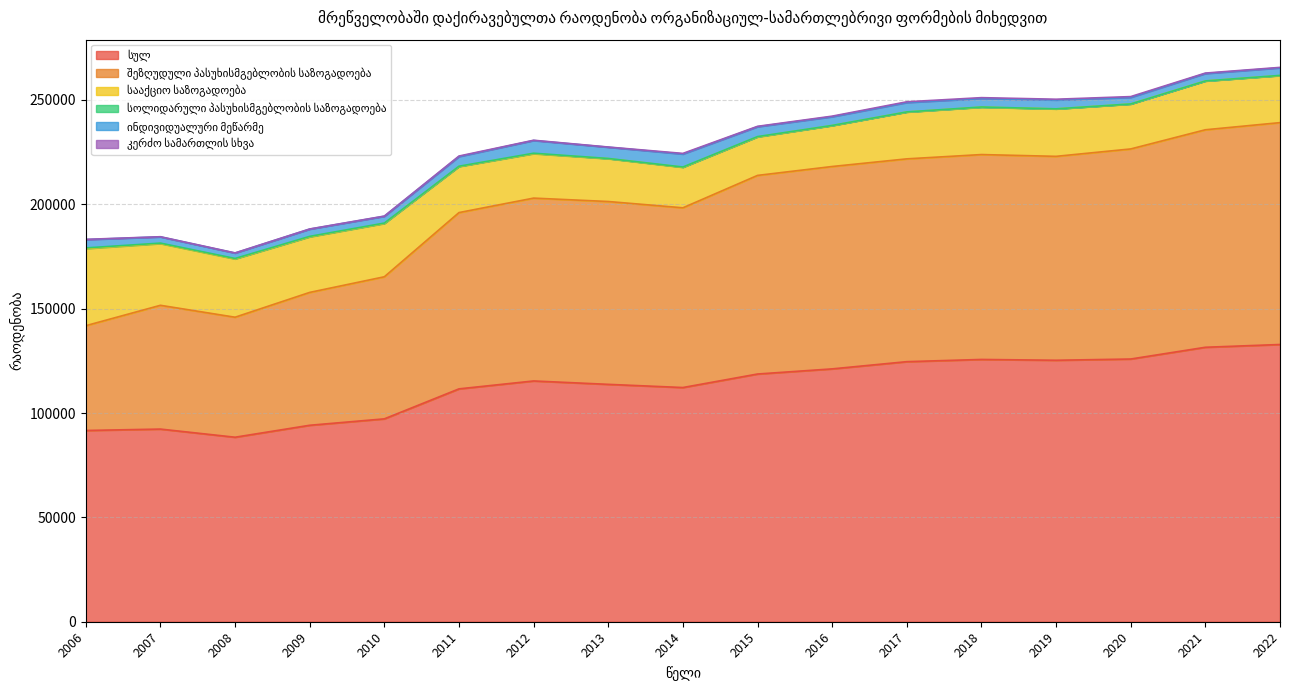

Which series has the largest total across all categories?

სულ